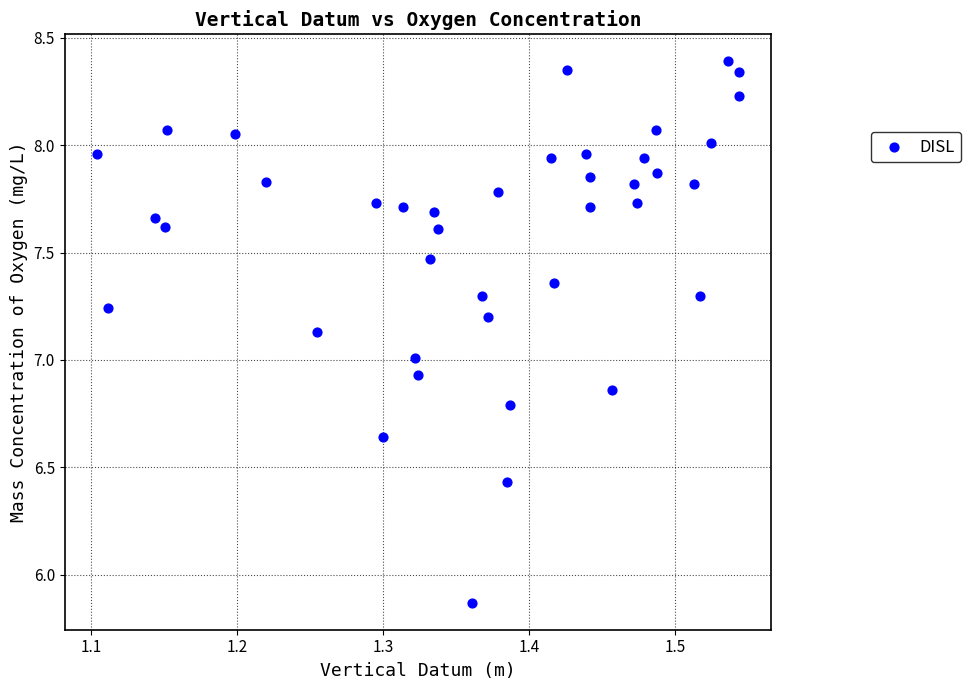

What is the range of X values (max minus min)?

0.4